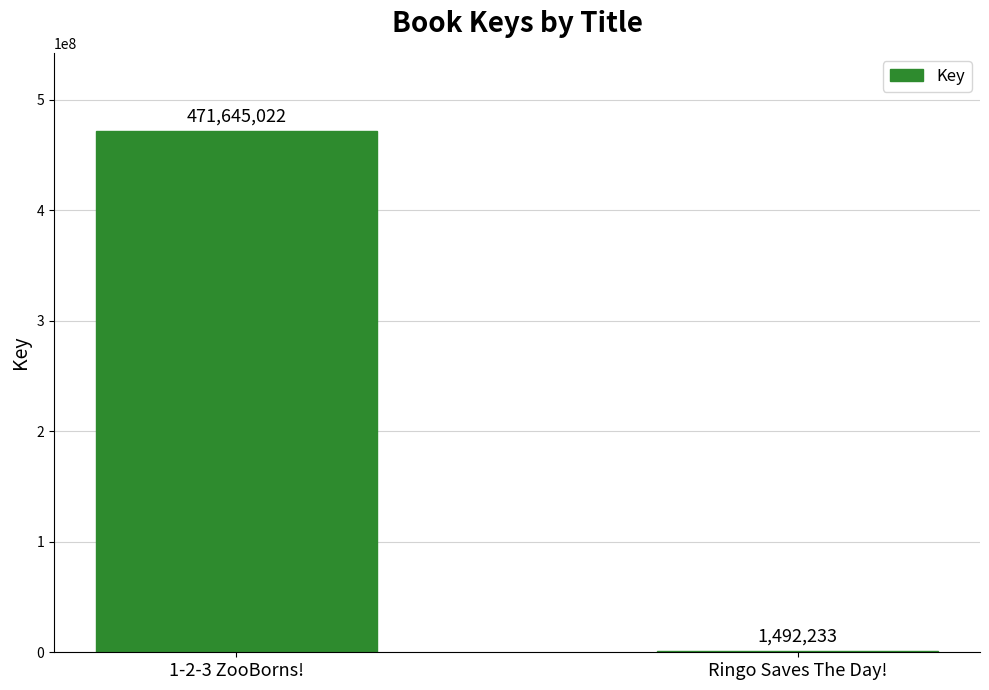

What is the change in value from 1-2-3 ZooBorns! to Ringo Saves The Day!?

-470152789